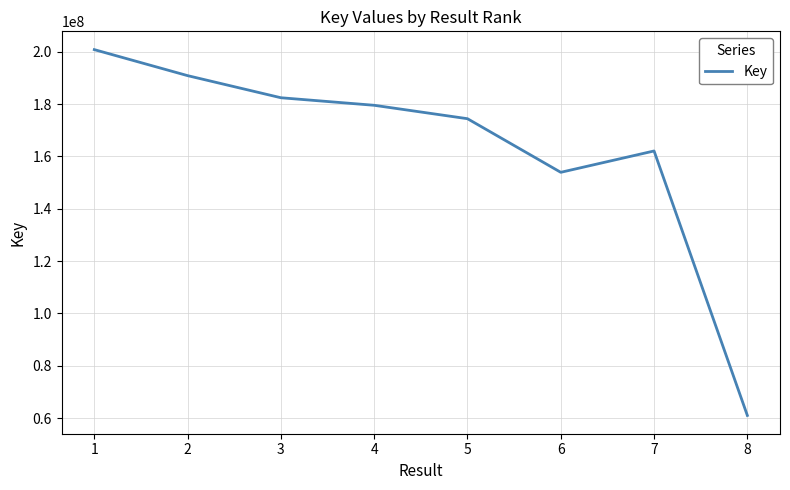

True or false: there are more than 1 points higher than both neighbors.

False